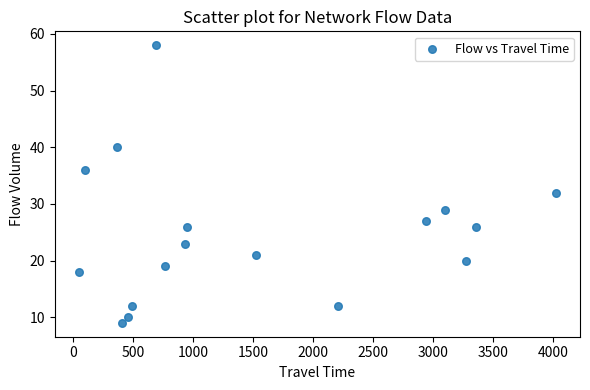

What Y value in the scatter plot is closest to 33?

32